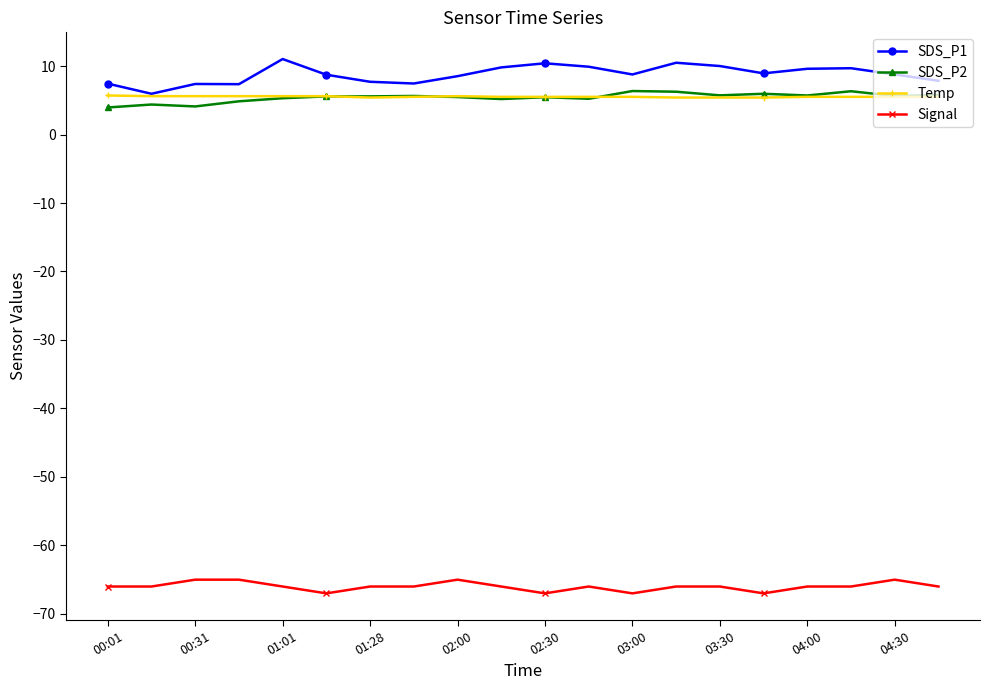

Which series has the widest spread of values?

SDS_P1